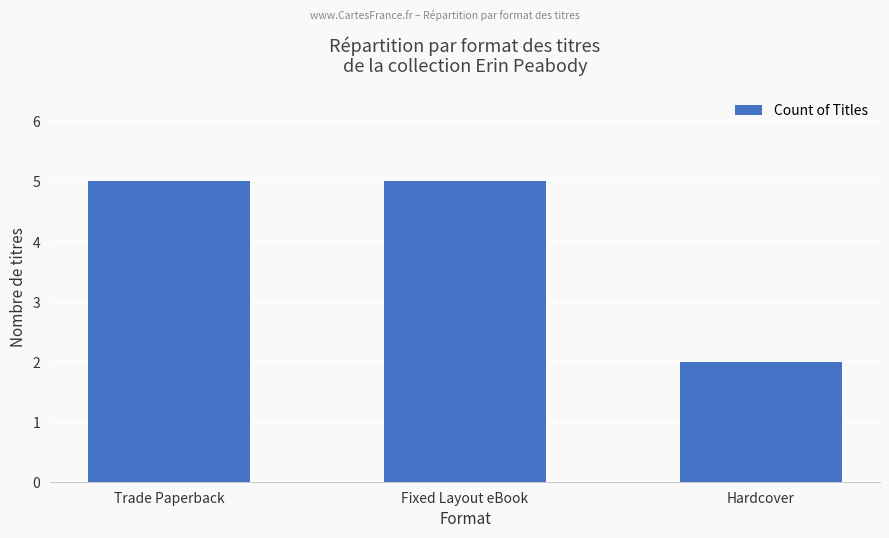

What value does the data have at Hardcover?

2